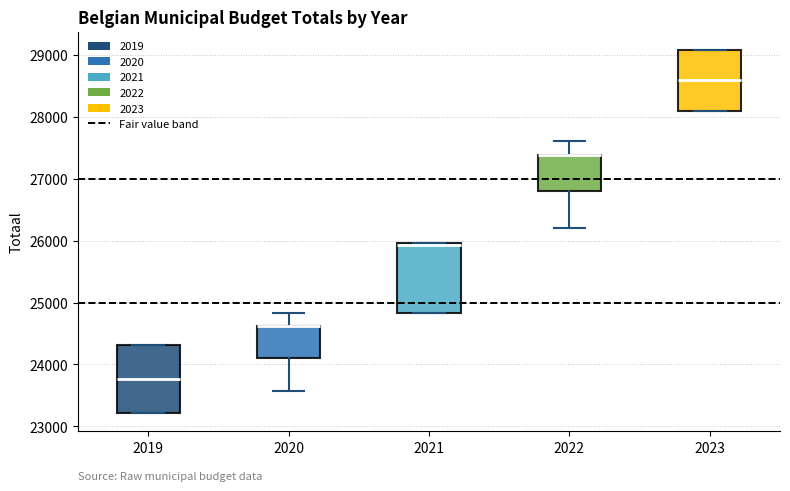

Reading left to right, read every box against the y-axis: the position of its median line, the range the box covers, and the ends of its whiskers. The values are not printed on the chart, so give them approximately, as read against the axis.

2019: median 23800, box 23200 to 24300, whiskers 23200 to 24300
2020: median 24600 (drawn on the box's upper edge), box 24100 to 24600, whiskers 23600 to 24800
2021: median 25900, box 24800 to 26000, whiskers 24800 to 26000
2022: median 27400 (drawn on the box's upper edge), box 26800 to 27400, whiskers 26200 to 27600
2023: median 28600, box 28100 to 29100, whiskers 28100 to 29100